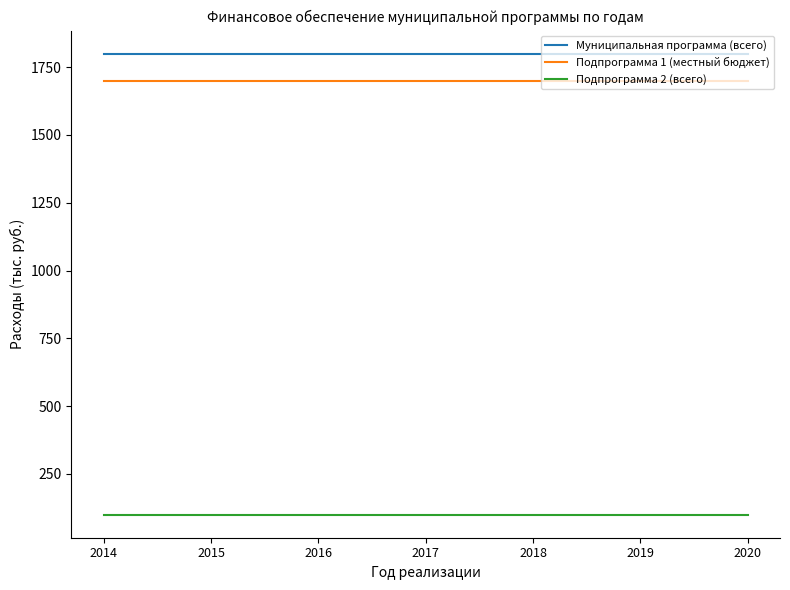

Is it true that Муниципальная программа (всего) equals 1800 at 2020?

True